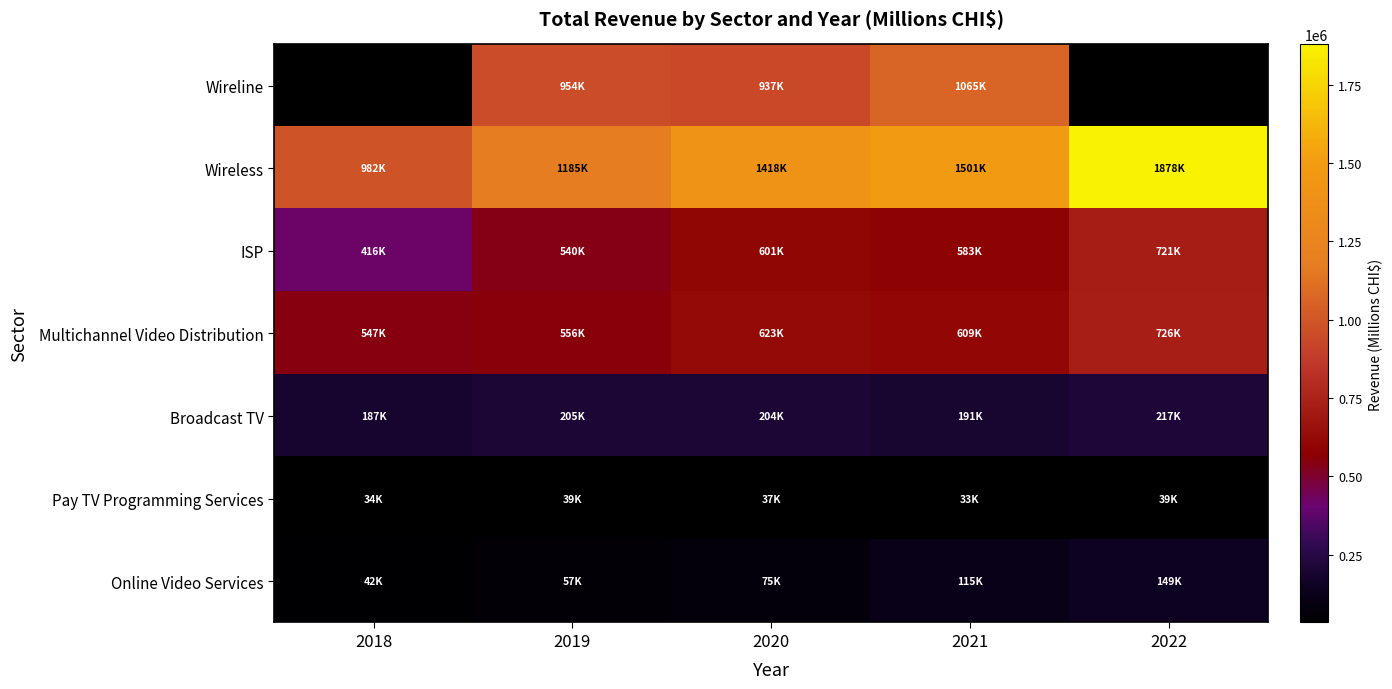

At which label does ISP reach its minimum?

2018